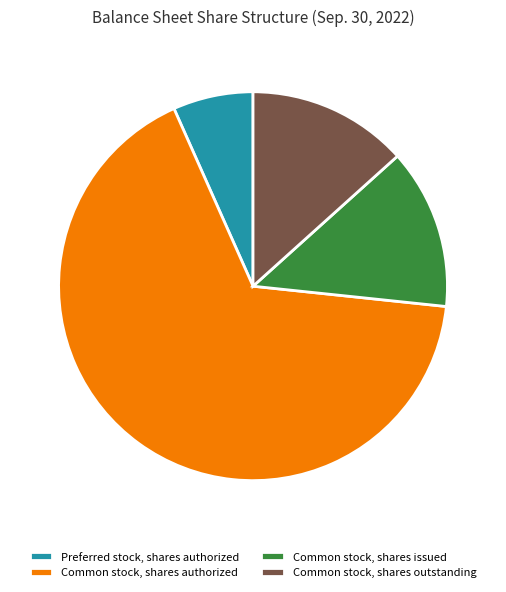

Combined, do Preferred stock, shares authorized and Common stock, shares authorized account for over 50%?

Yes